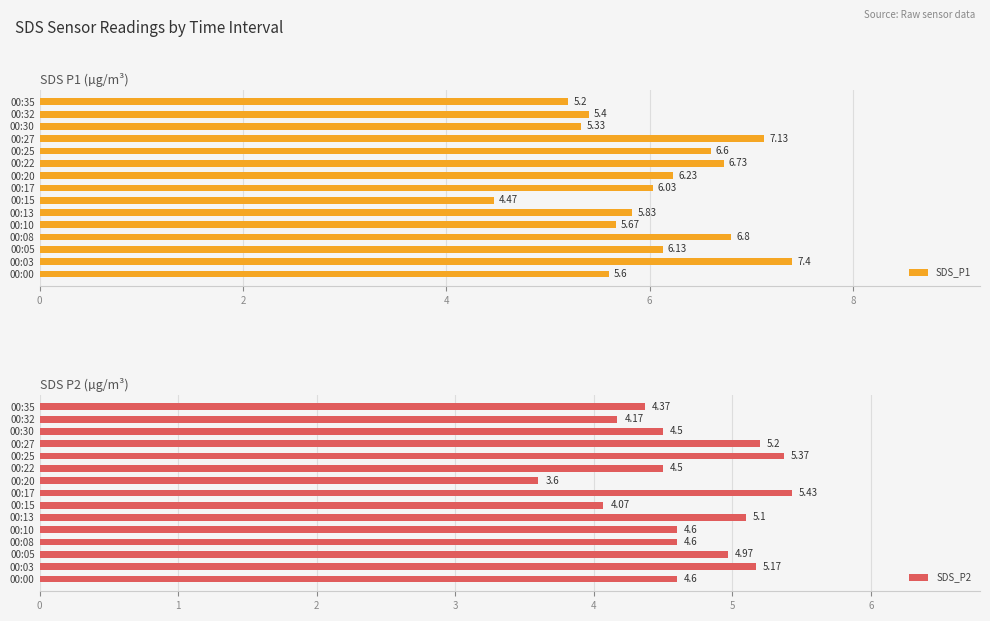

The value of SDS_P1 at 00:27 is 7.1. True or false?

True